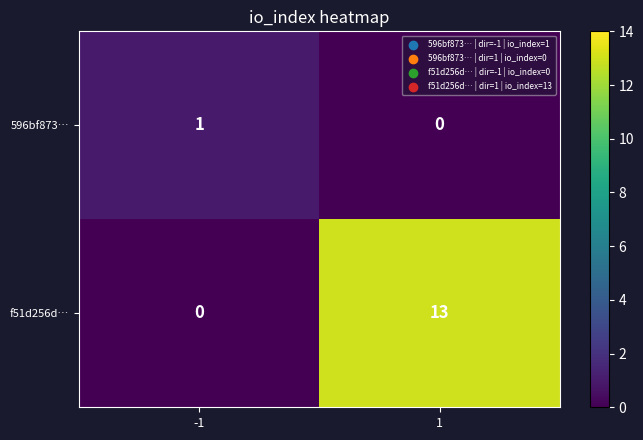

Which series has the largest total across all categories?

f51d256d…